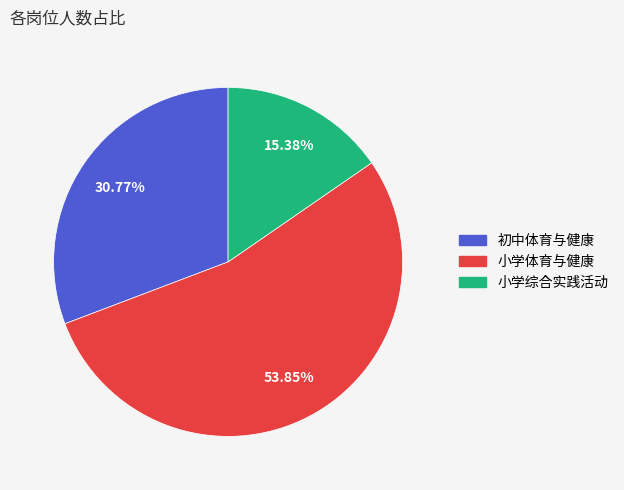

Is there any slice that represents more than half of the pie?

Yes